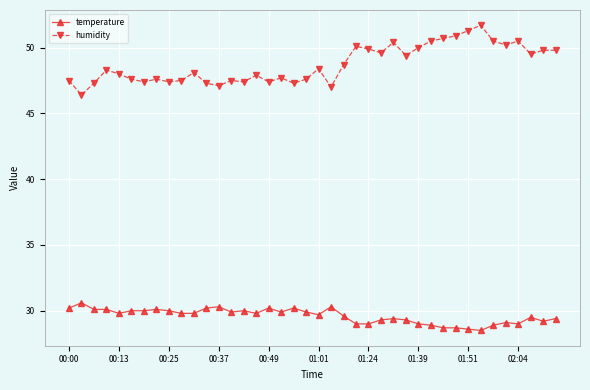

True or false: temperature and humidity intersect in this chart.

False